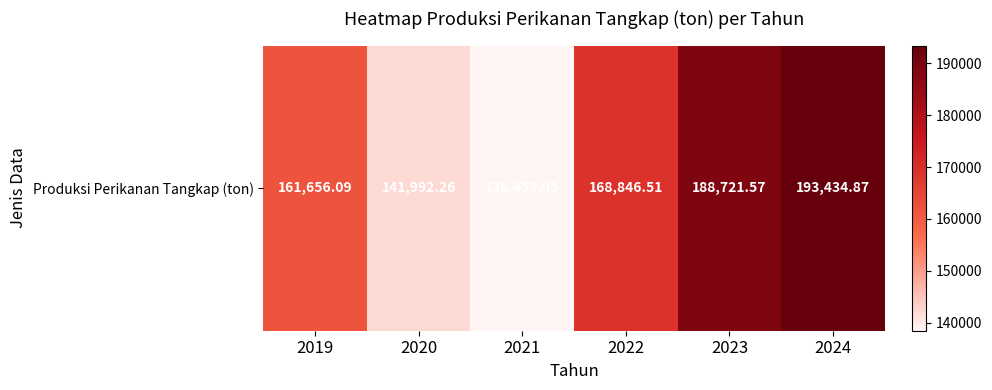

What is the sum of the values at 2023 and 2020?

330713.8